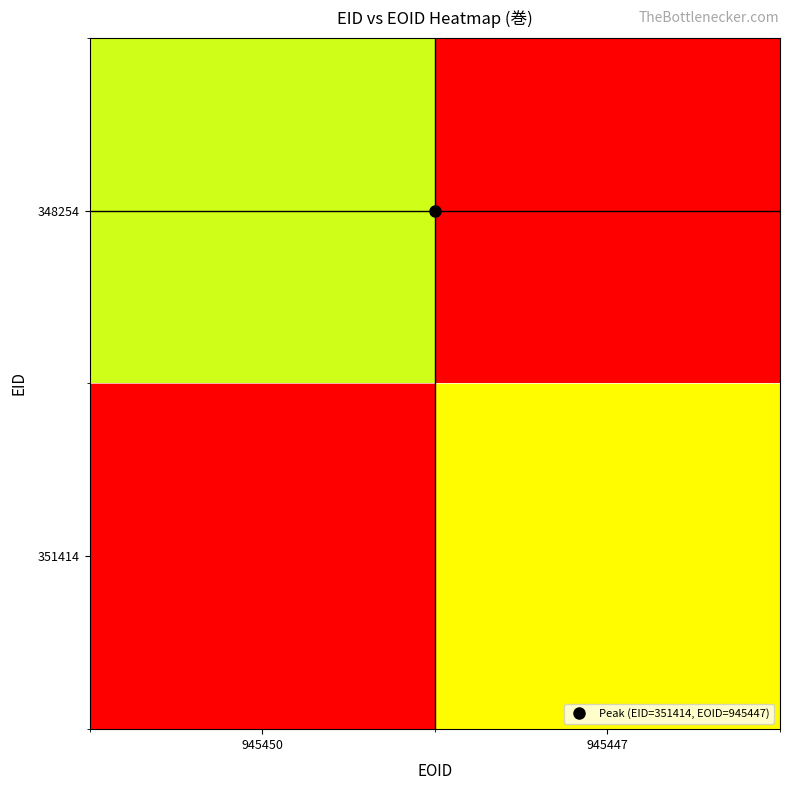

At how many categories does at least one series exceed 53?

2